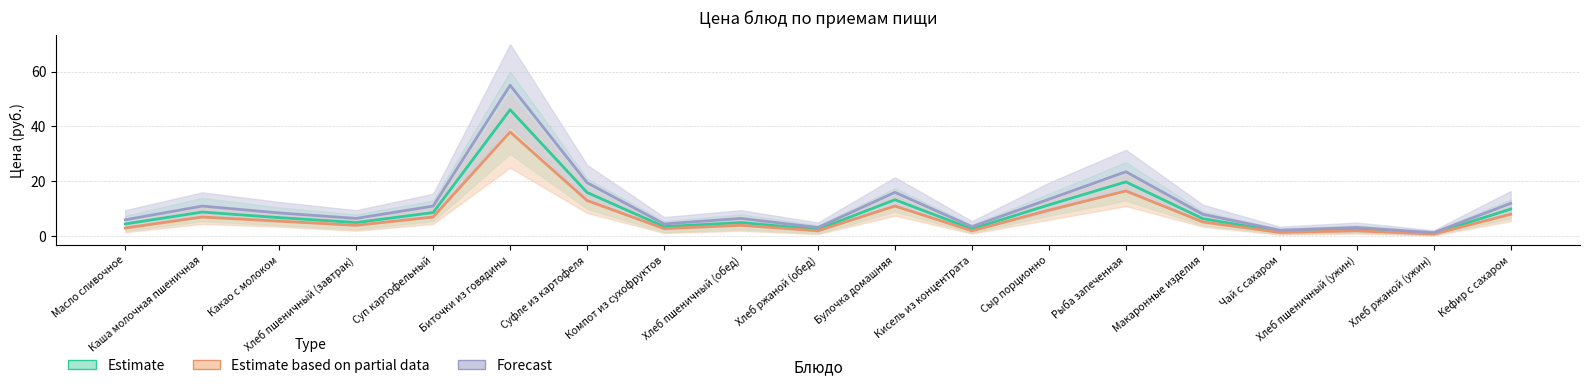

At which label is Estimate closest to 23?

Рыба запеченная